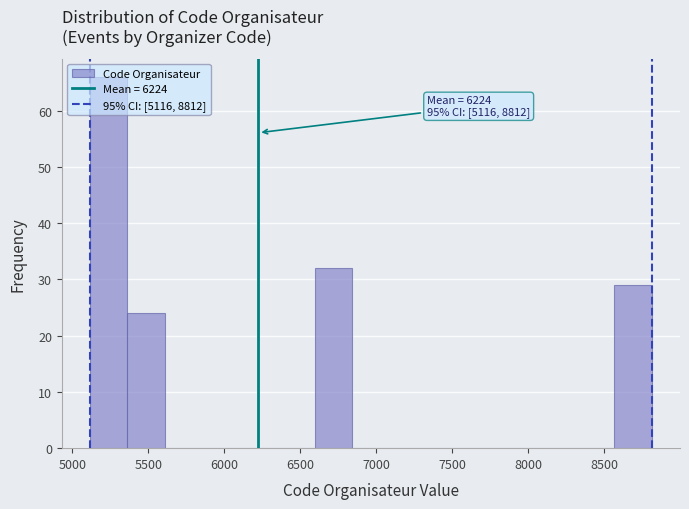

Which range on the x-axis has the tallest bar?

5100 to 5350